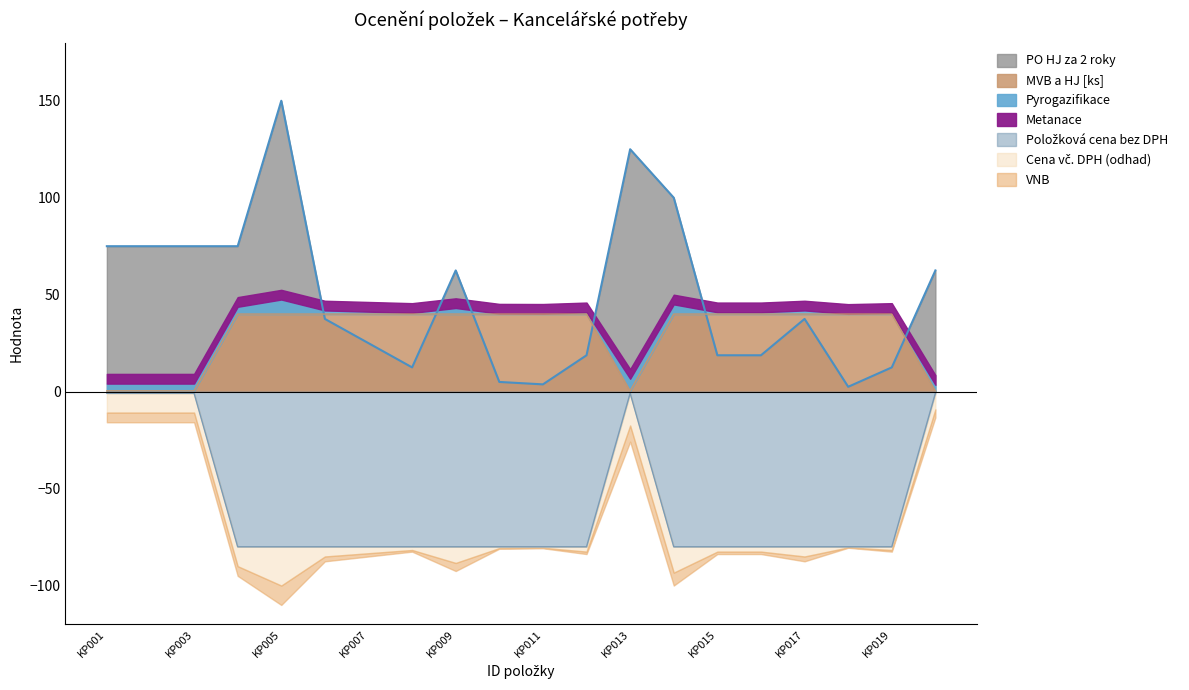

What is the difference between the PO HJ za 2 roky values at KP013 and KP005?

25.0